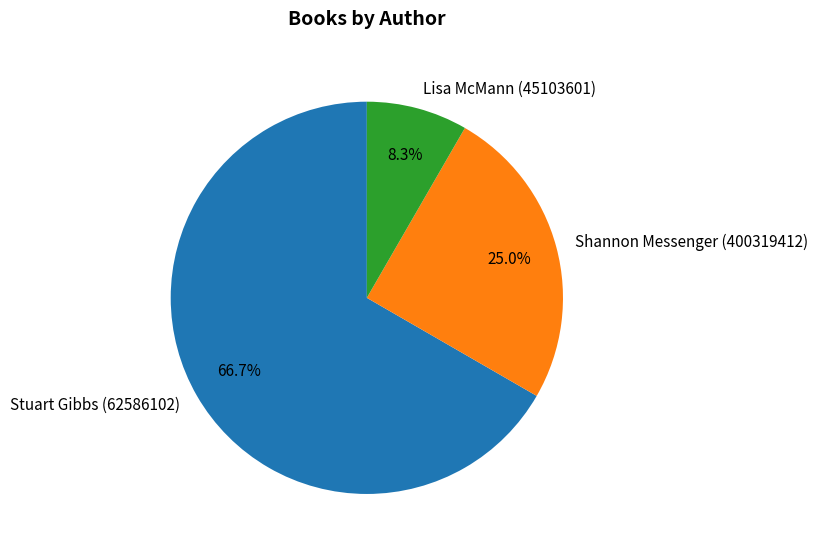

What is the majority slice?

Stuart Gibbs (62586102)